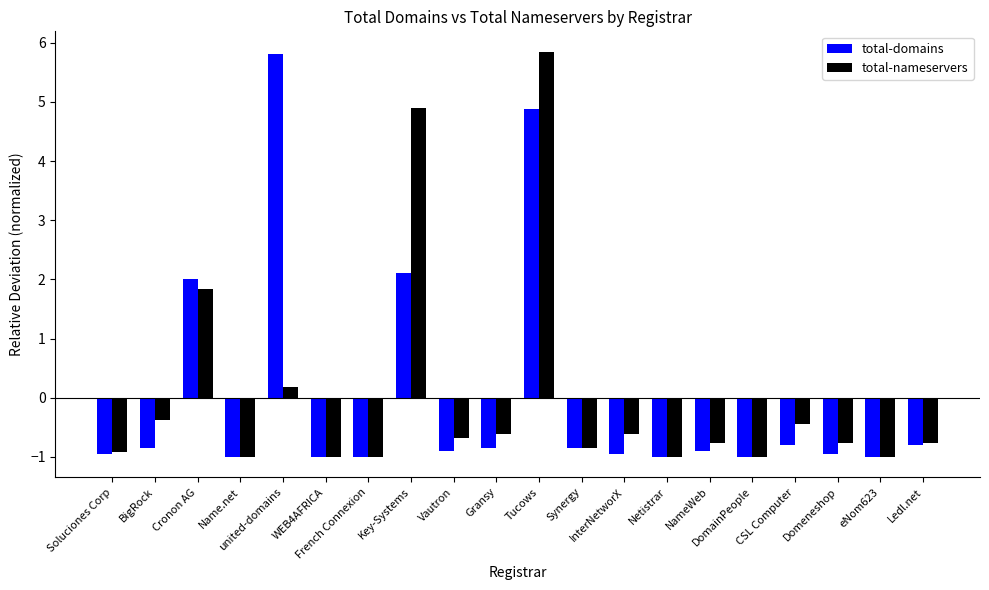

At NameWeb, list the series in order from largest to smallest.

total-nameservers, total-domains